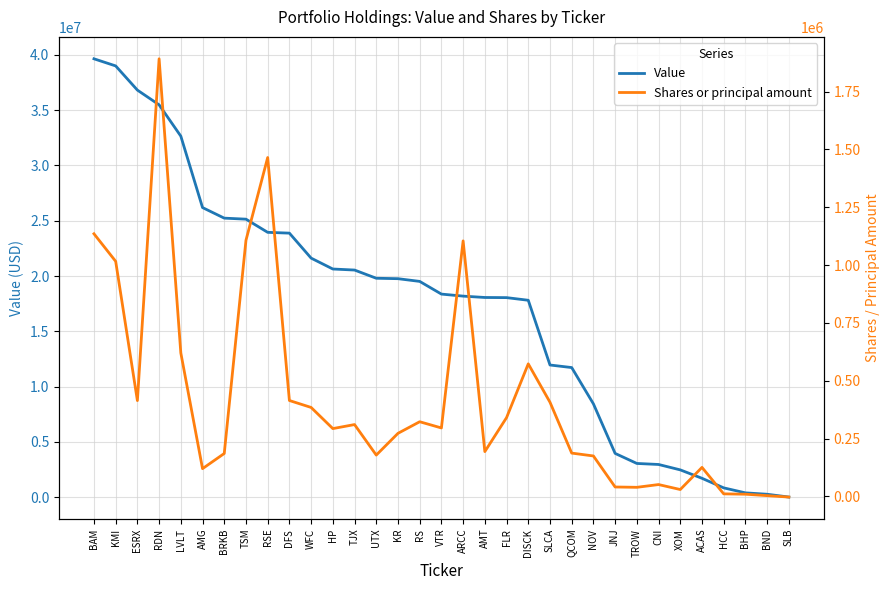

Reading left to right, extract all data points from this chart.

Value: 39654000	39010000	36822000	35490000	32655000	26193000	25237000	25144000	23952000	23880000	21620000	20634000	20540000	19798000	19759000	19513000	18365000	18181000	18058000	18045000	17806000	11949000	11717000	8434000	3950000	3041000	2948000	2459000	1698000	832000	380000	254000	0
Shares or principal amount: 1135251	1016156	414015	1891779	619993	119821	185413	1107182	1464969	414432	384419	293017	310409	178474	272500	322640	295778	1104565	193566	340406	572898	406992	187075	174693	40528	39121	51044	29556	125300	10832	9330	3120	-3000